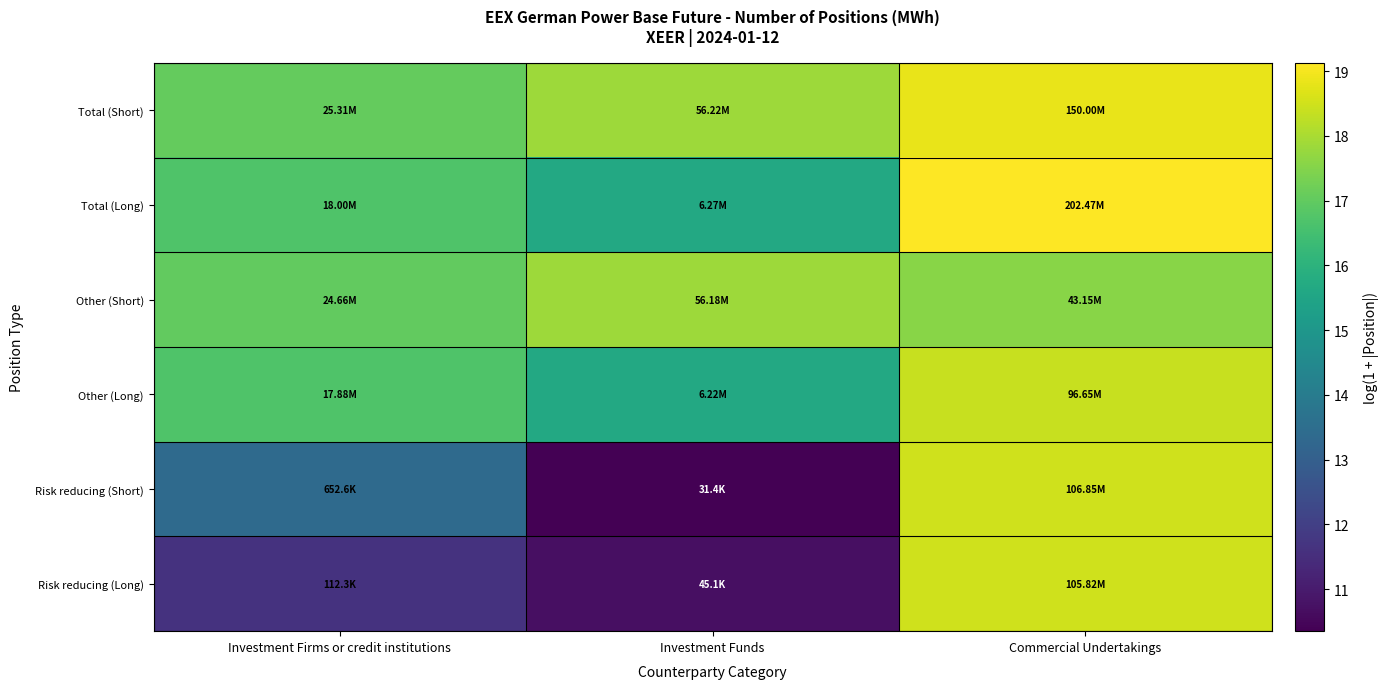

Reading left to right, transcribe all the data shown in this chart.

Risk reducing (Long): Investment Firms or credit institutions=11.6	Investment Funds=10.7	Commercial Undertakings=18.5
Risk reducing (Short): Investment Firms or credit institutions=13.4	Investment Funds=10.4	Commercial Undertakings=18.5
Other (Long): Investment Firms or credit institutions=16.7	Investment Funds=15.6	Commercial Undertakings=18.4
Other (Short): Investment Firms or credit institutions=17.0	Investment Funds=17.8	Commercial Undertakings=17.6
Total (Long): Investment Firms or credit institutions=16.7	Investment Funds=15.7	Commercial Undertakings=19.1
Total (Short): Investment Firms or credit institutions=17.0	Investment Funds=17.8	Commercial Undertakings=18.8